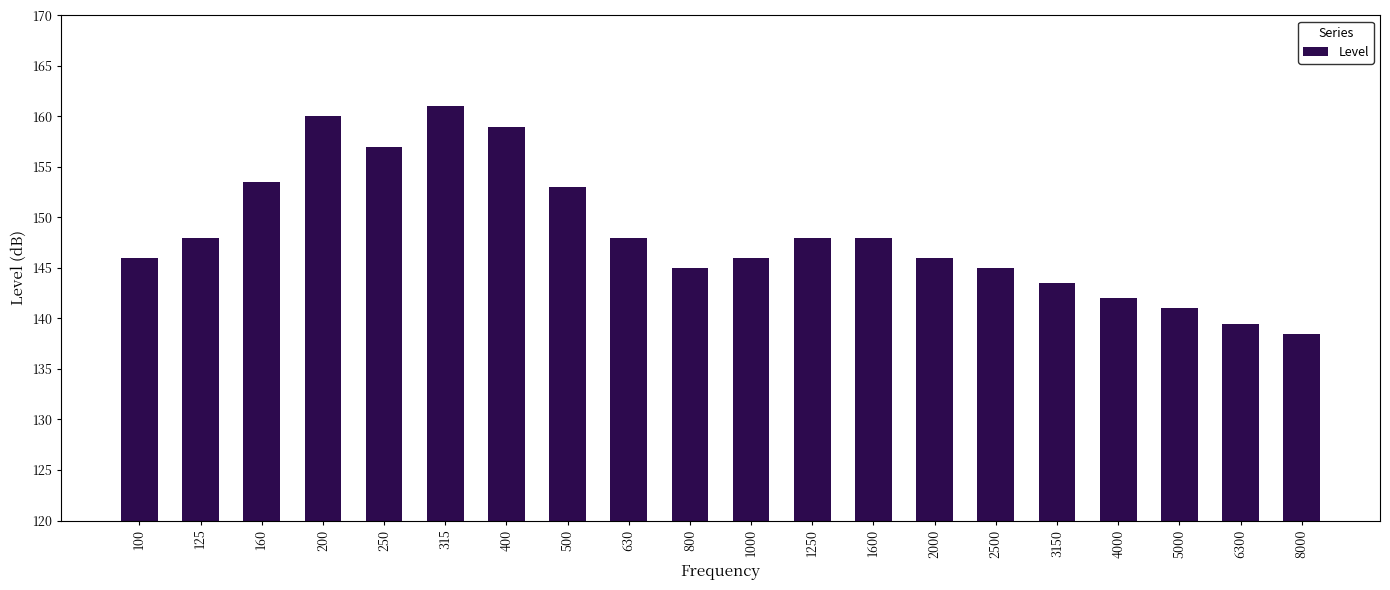

Read the value at 800.

145.0